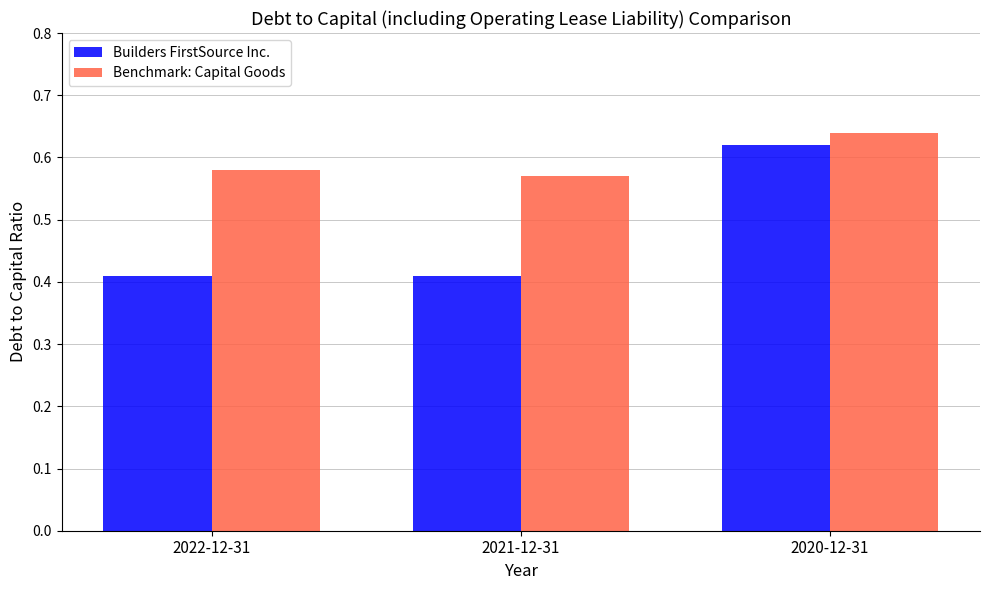

Which category has the highest value in the Benchmark: Capital Goods series?

2020-12-31